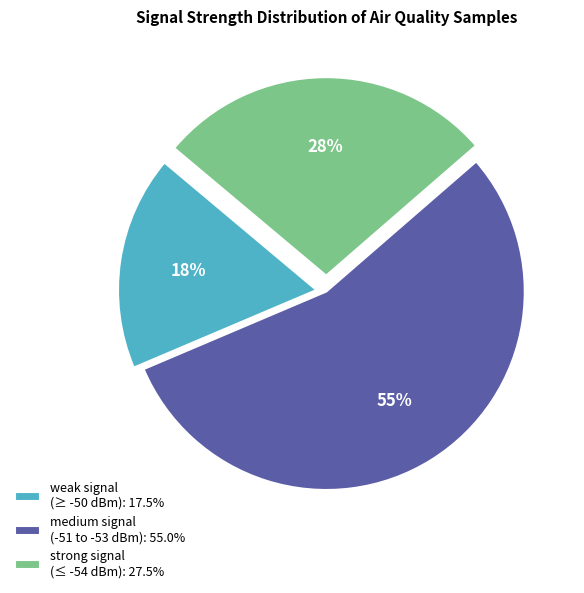

Combined, do weak signal (≥ -50 dBm): 17.5% and medium signal (-51 to -53 dBm): 55.0% account for over 50%?

Yes